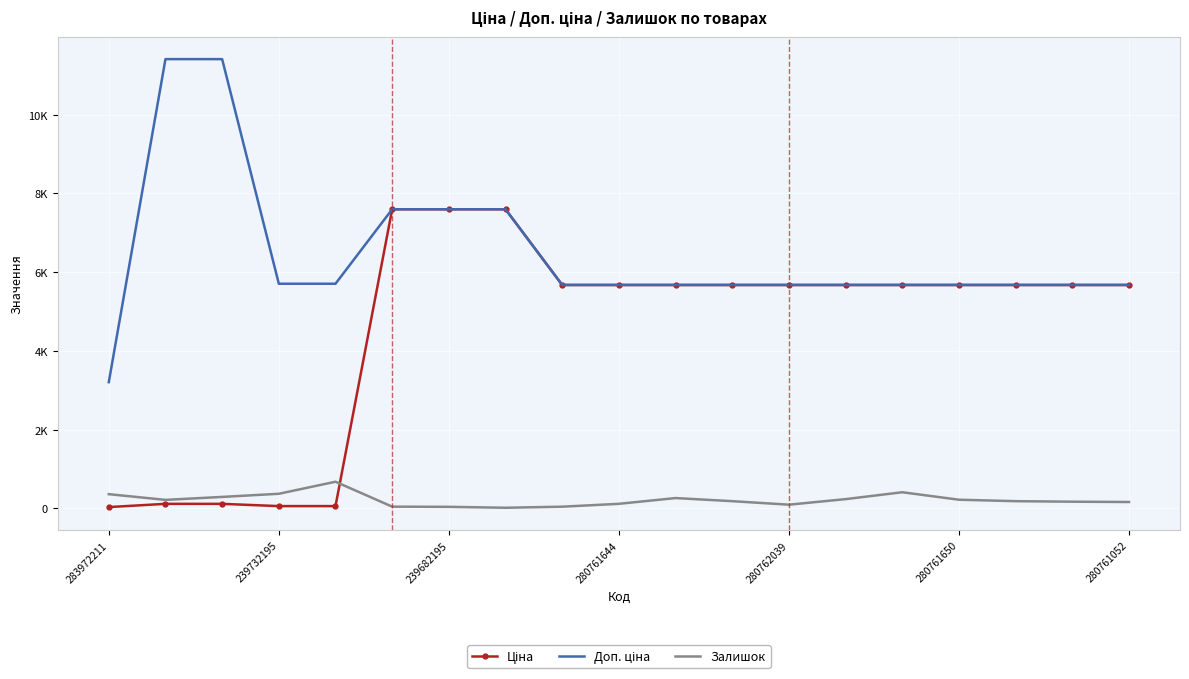

Which series has the widest spread of values?

Доп. ціна